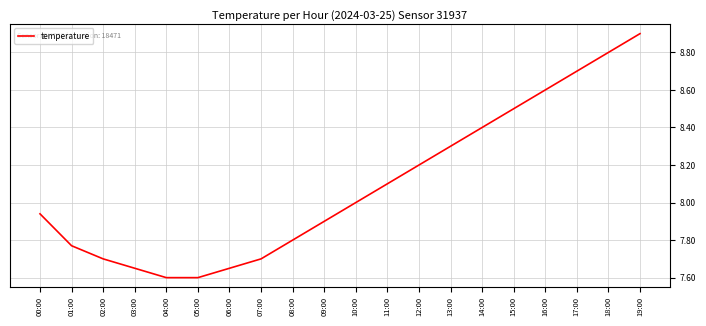

Which has a higher value, 15:00 or 04:00?

15:00